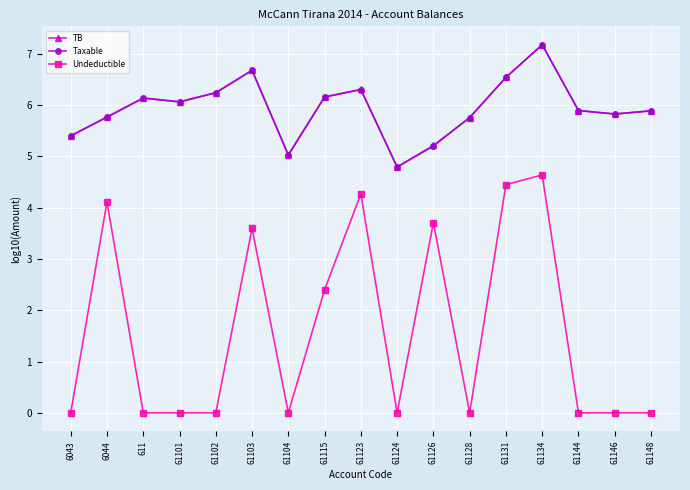

True or false: Undeductible and Taxable intersect in this chart.

False